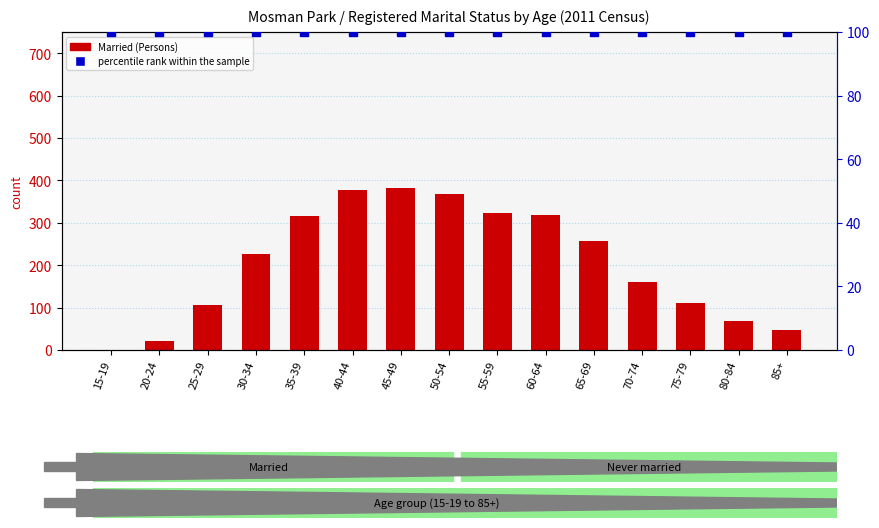

Is the value of percentile rank within the sample at 70-74 greater than the value of Married (Persons) at 50-54?

No